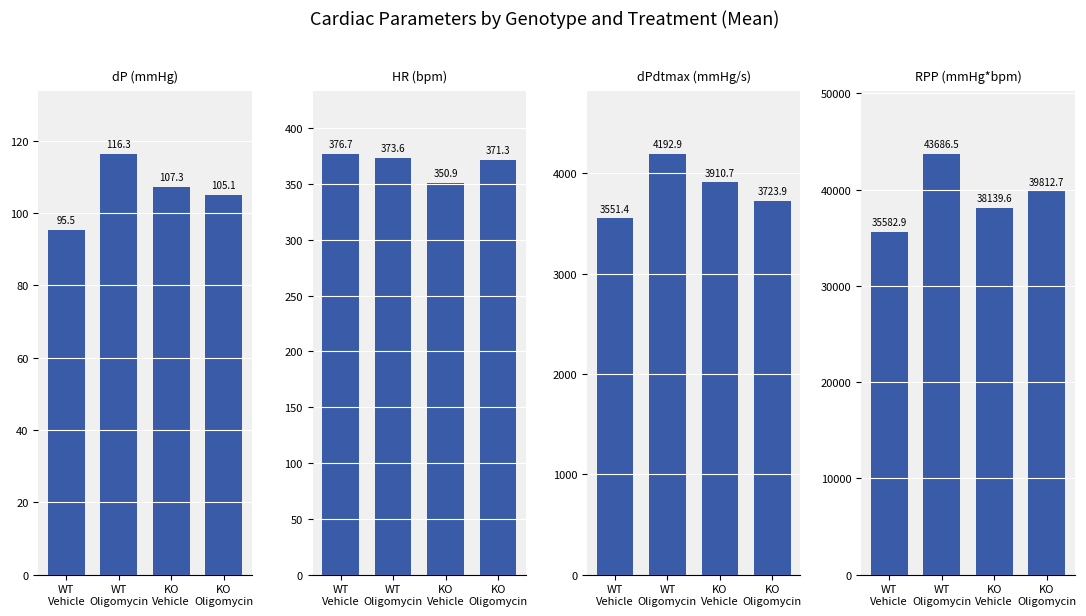

Reading left to right, list all the values displayed in this chart.

dP (mmHg): WT
Vehicle=95.5	WT
Oligomycin=116.3	KO
Vehicle=107.3	KO
Oligomycin=105.1
HR (bpm): WT
Vehicle=376.7	WT
Oligomycin=373.6	KO
Vehicle=350.9	KO
Oligomycin=371.3
dPdtmax (mmHg/s): WT
Vehicle=3551.4	WT
Oligomycin=4192.9	KO
Vehicle=3910.7	KO
Oligomycin=3723.9
RPP (mmHg*bpm): WT
Vehicle=35582.9	WT
Oligomycin=43686.5	KO
Vehicle=38139.6	KO
Oligomycin=39812.7